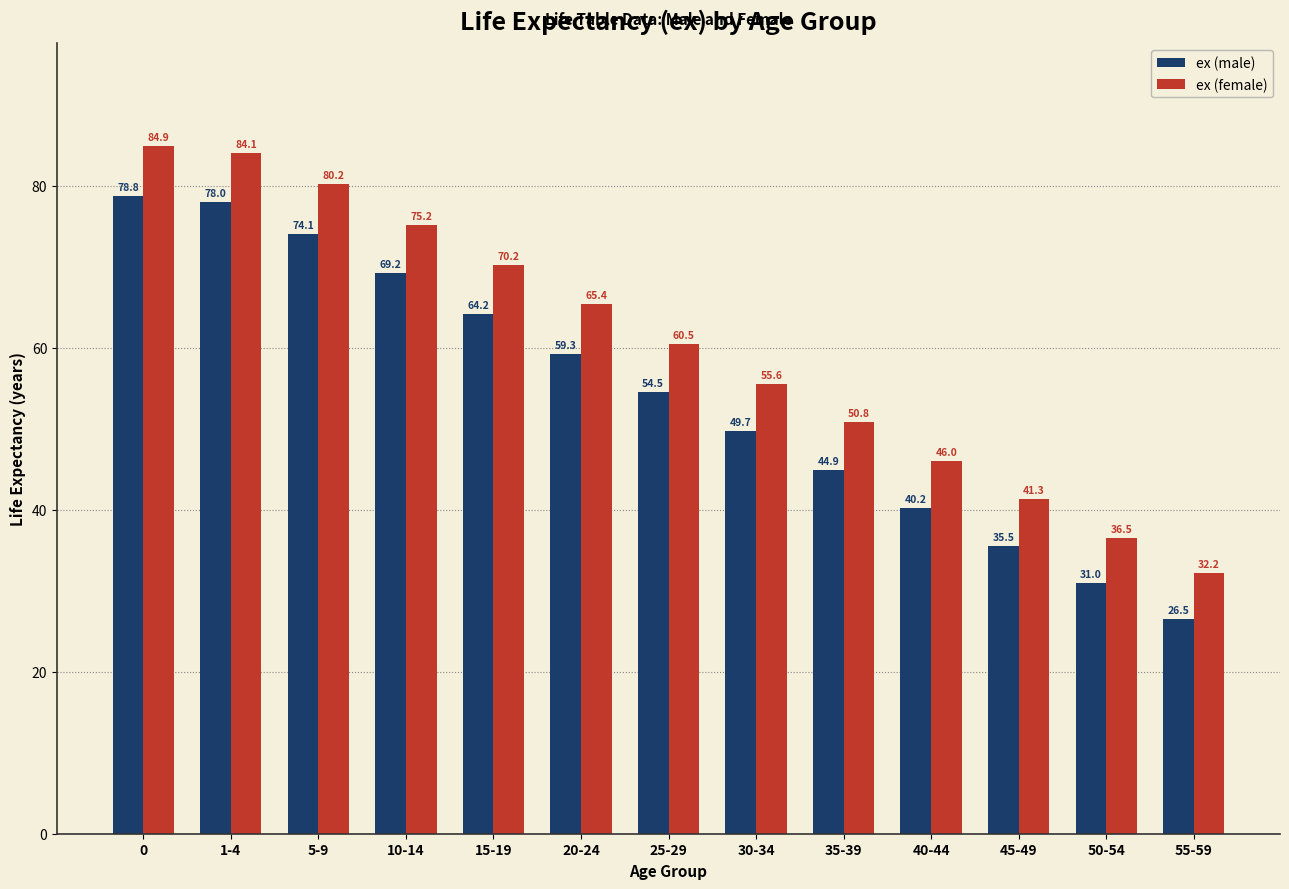

Which series has the widest spread of values?

ex (female)